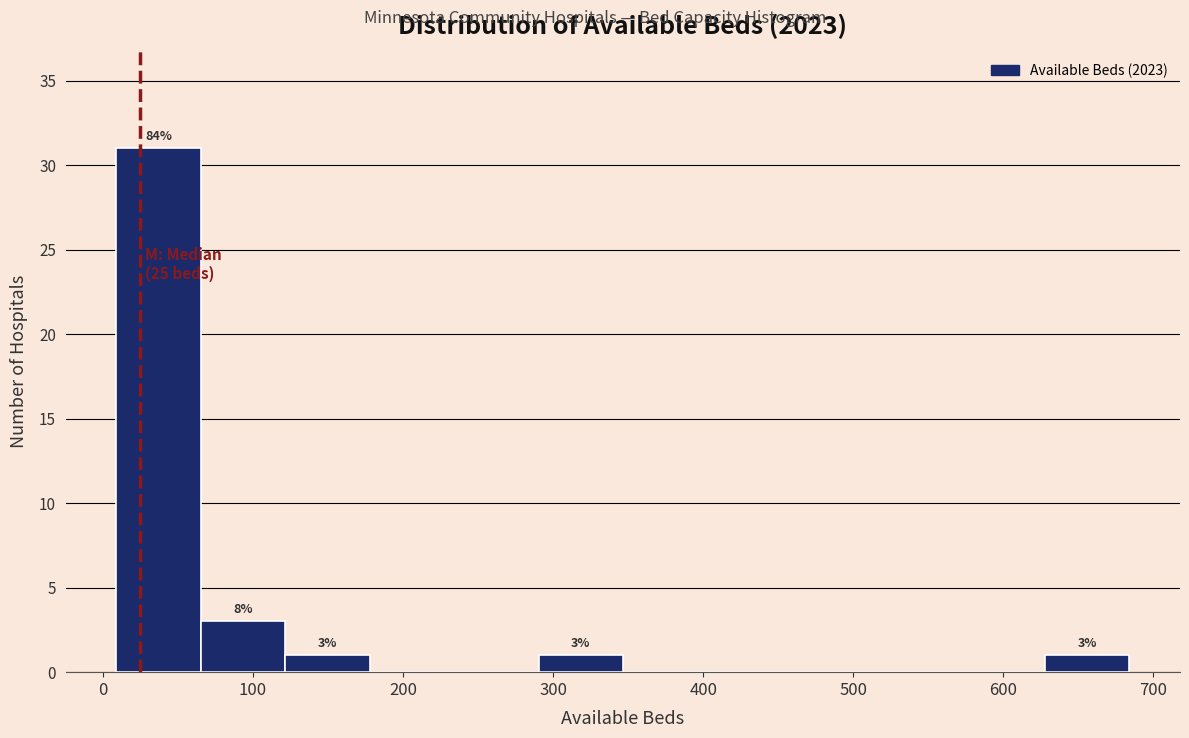

Over which range of the x-axis is the bar tallest?

10 to 70